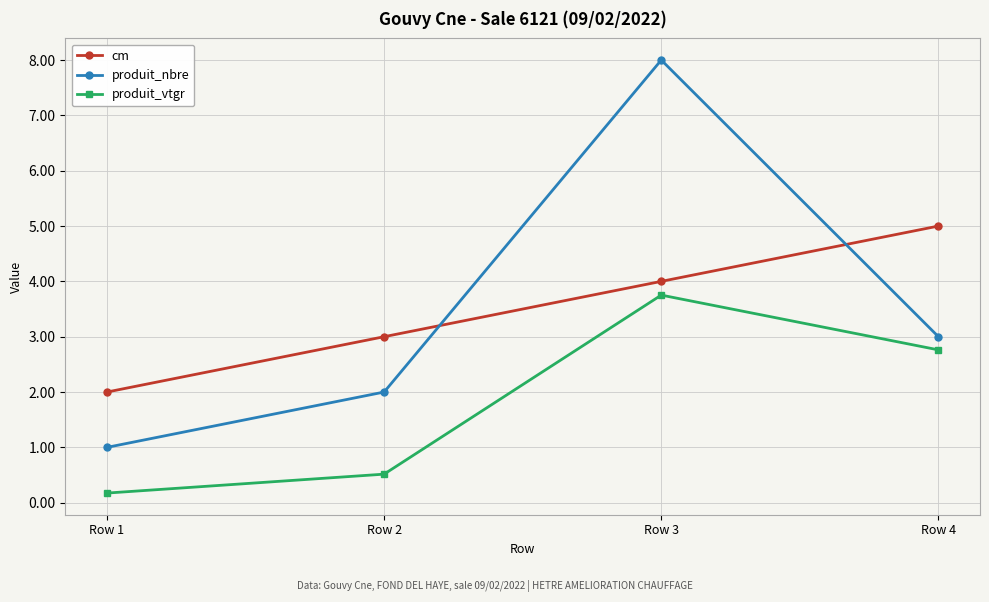

Where is the first local maximum for produit_vtgr?

Row 3